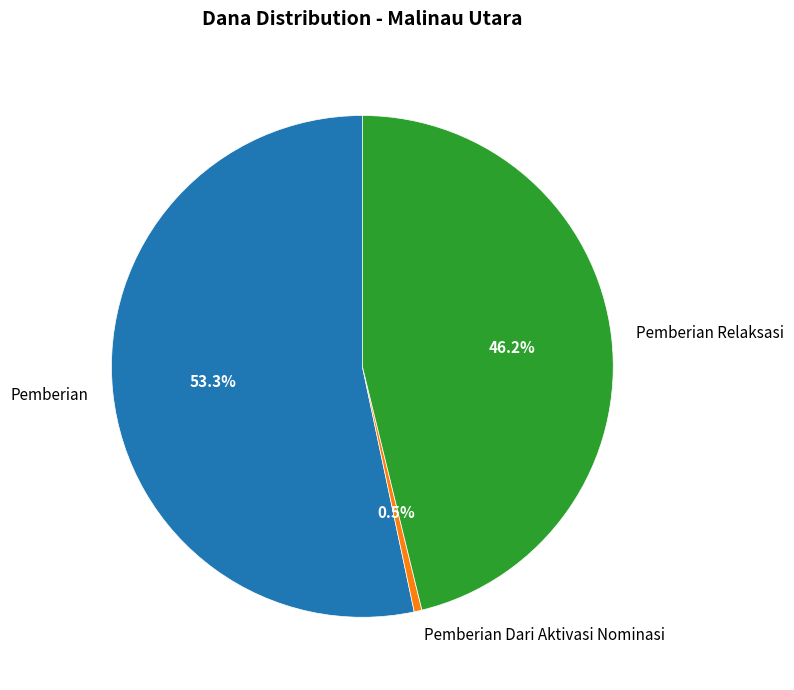

Which category has the smallest portion of the pie?

Pemberian Dari Aktivasi Nominasi